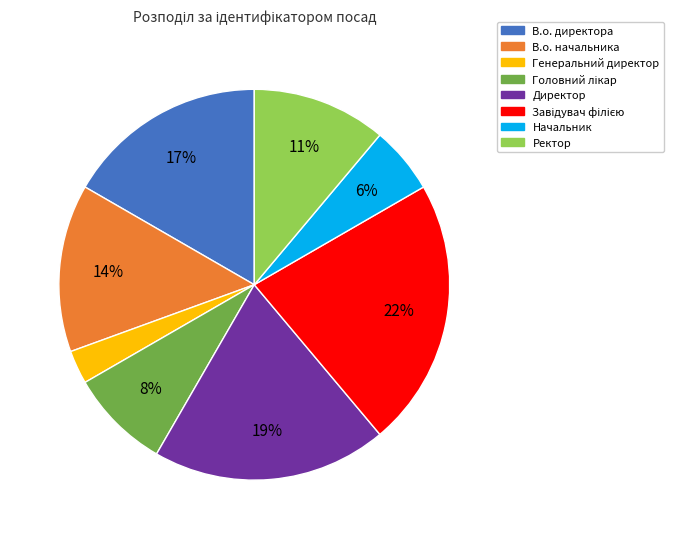

How many segments does this pie chart have?

8